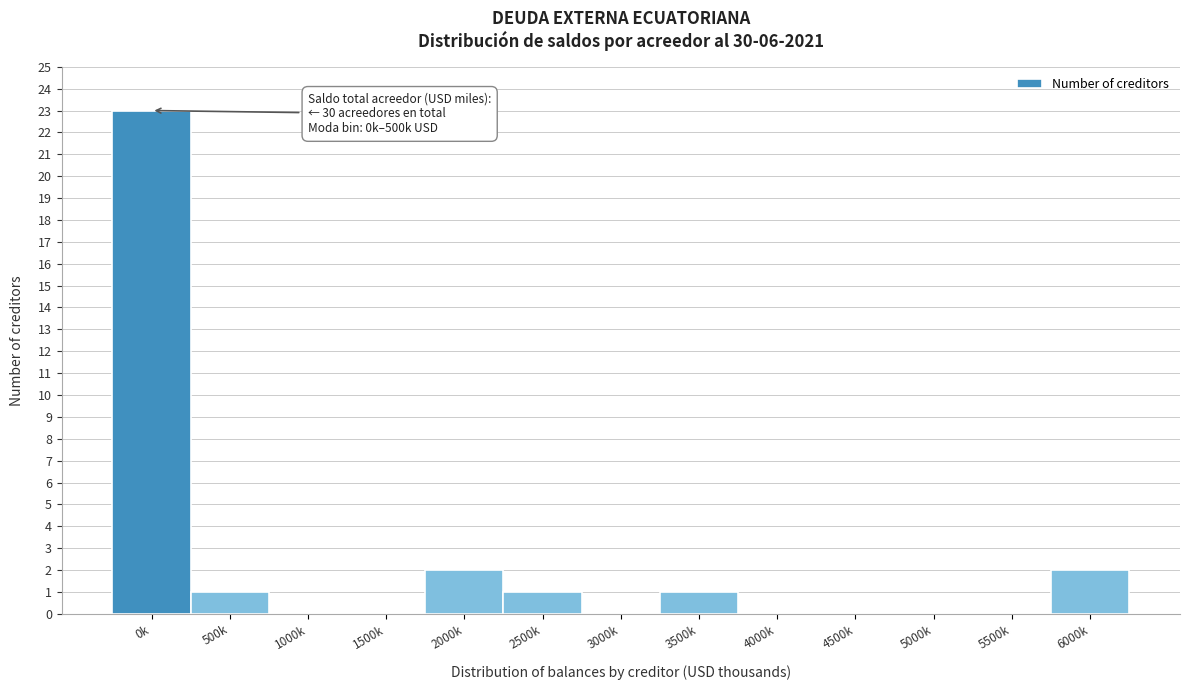

Reading left to right, what are all the values shown in this chart?

0k=23	500k=1	1000k=0	1500k=0	2000k=2	2500k=1	3000k=0	3500k=1	4000k=0	4500k=0	5000k=0	5500k=0	6000k=2